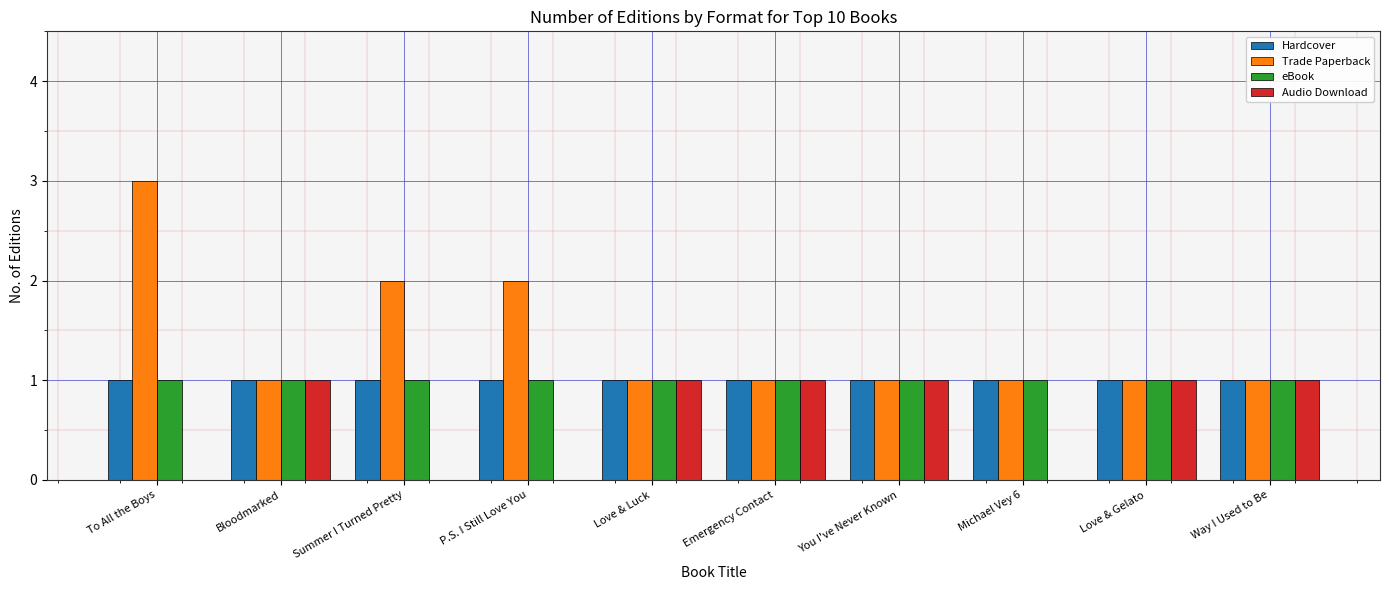

What is the greatest value displayed?

3